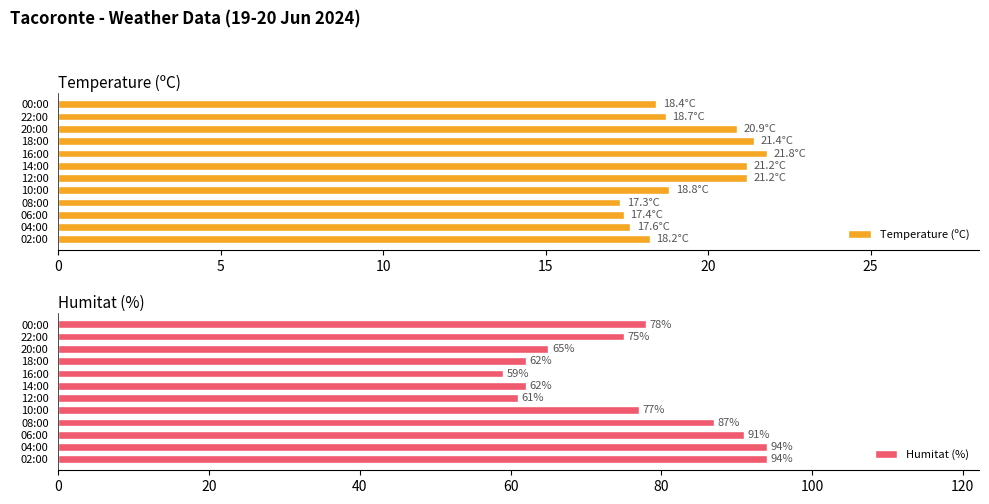

What is the difference between the second highest and second lowest values in the Temperature (ºC) series?

4.0